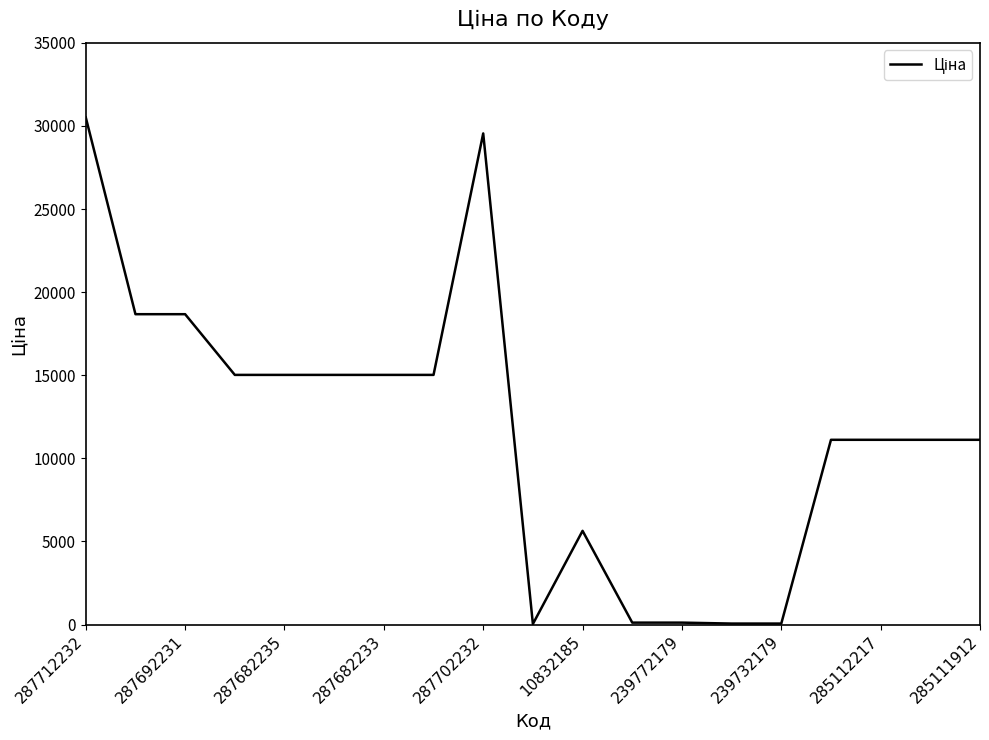

At which category does the chart reach its peak across all series?

287712232